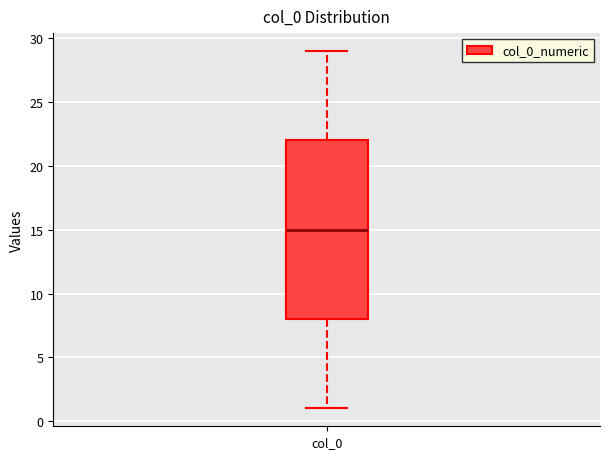

Read this box plot against the y-axis: the position of the median line, the range covered by the box, and the ends of both whiskers. The values are not printed on the chart, so give them approximately, as read against the axis.

median 15, box 8 to 22, whiskers 1 to 29